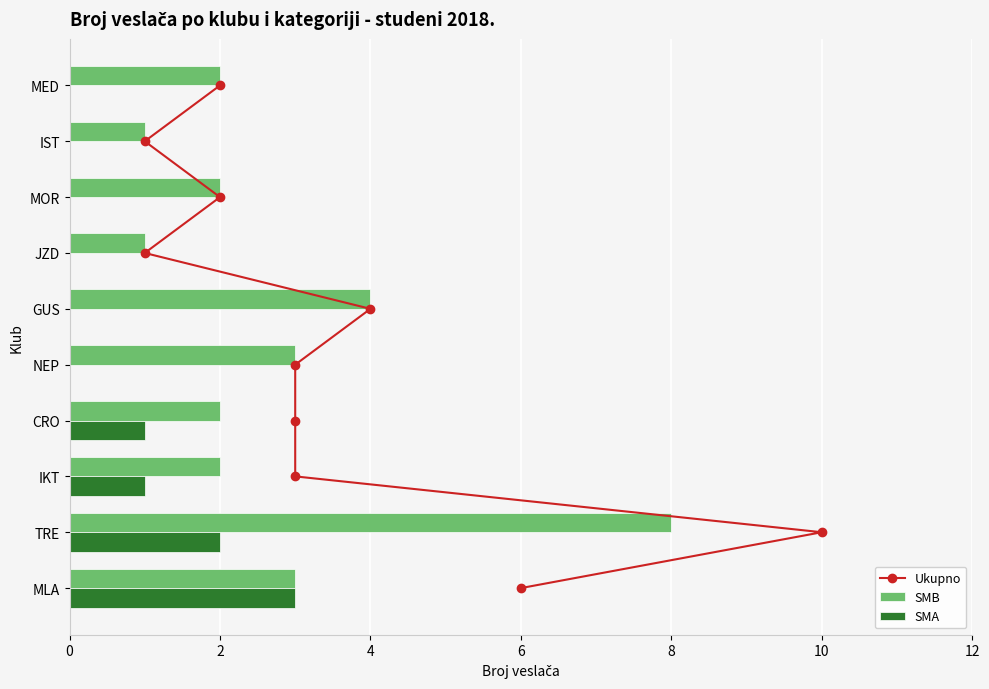

Is the value of SMA at TRE greater than the value of SMB at NEP?

No